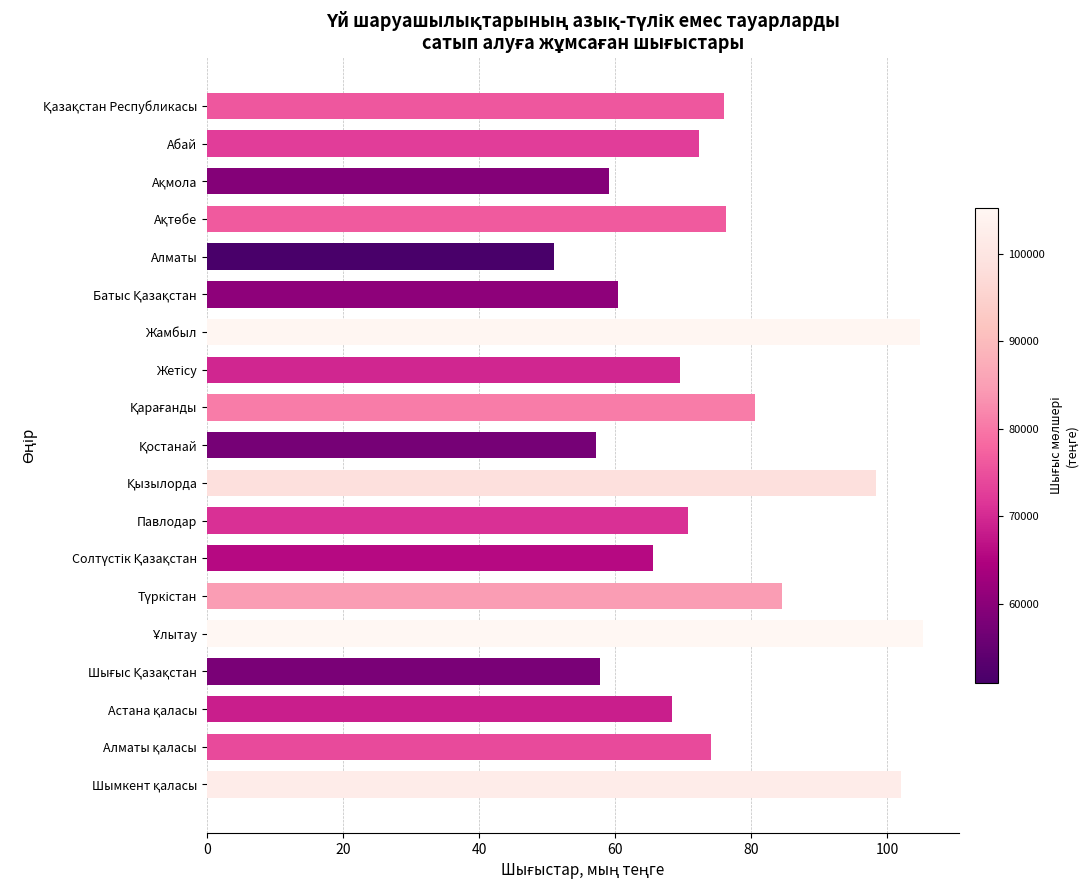

How many bars are there in total?

19